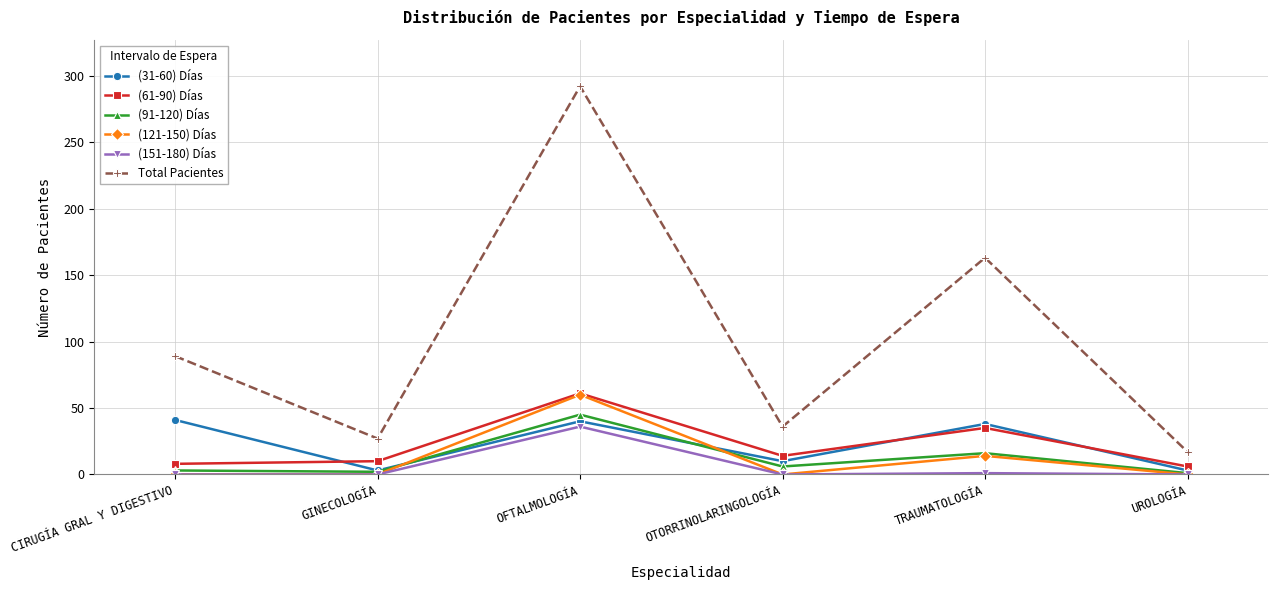

How many interior local peaks does the Total Pacientes series have?

2